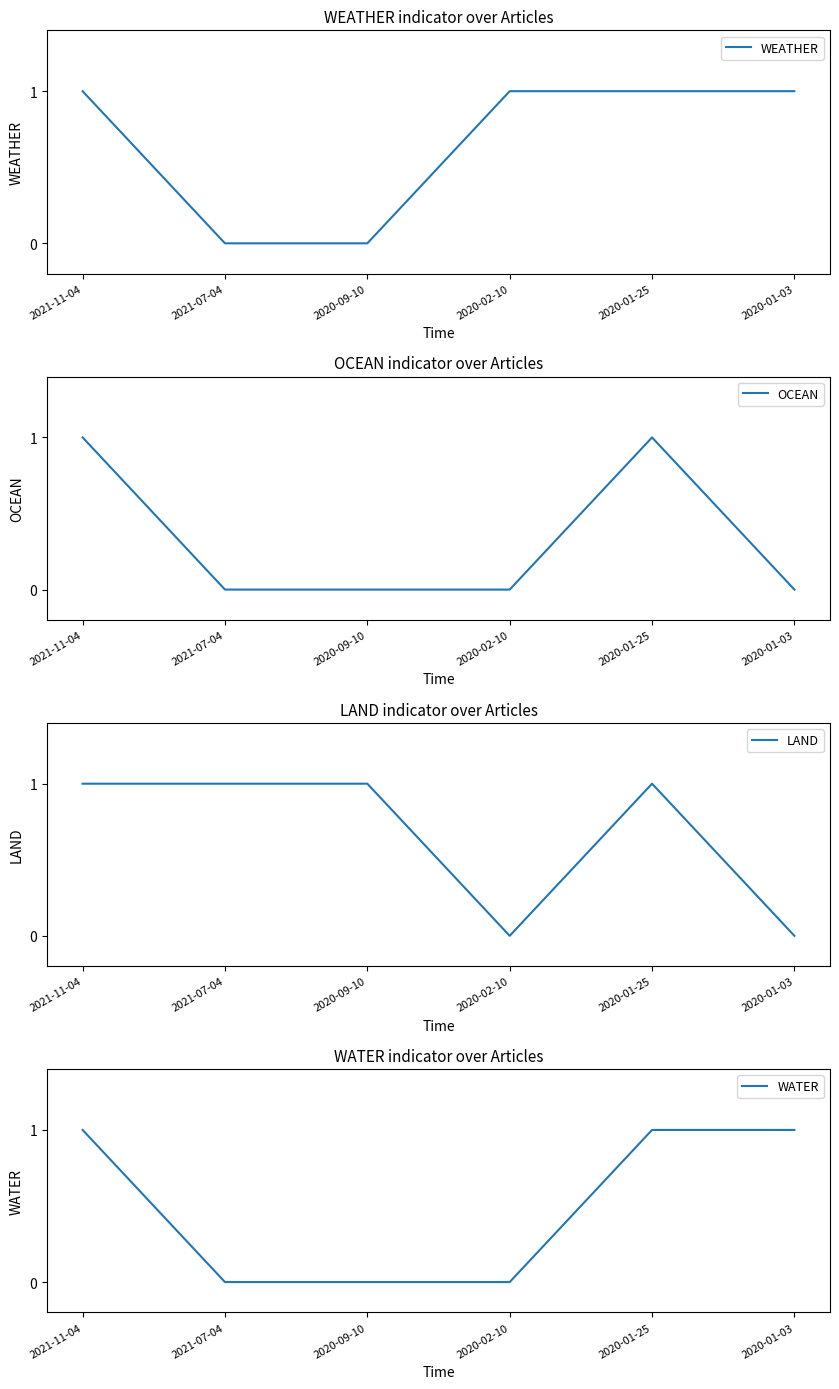

What is the total value across all series at 2020-01-03?

2